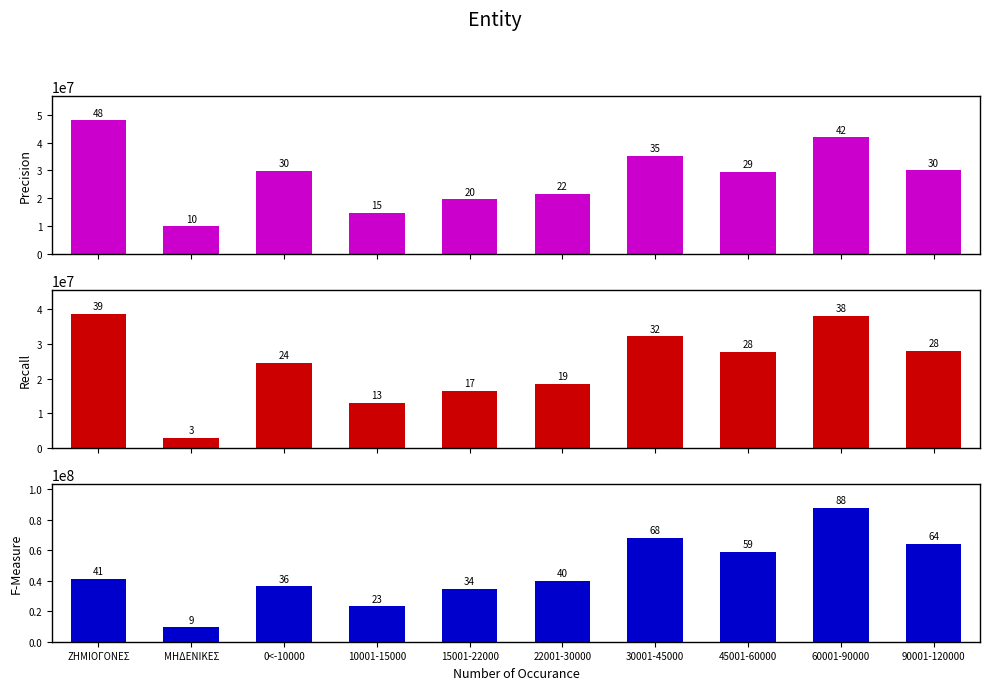

How many groups of bars are there?

10